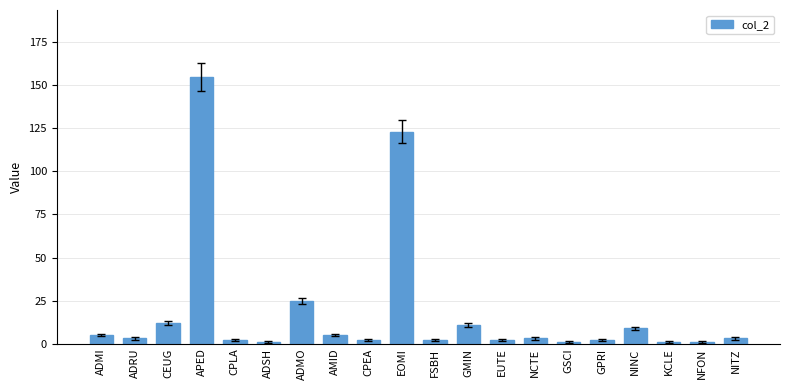

Which category has the highest value across all series?

APED